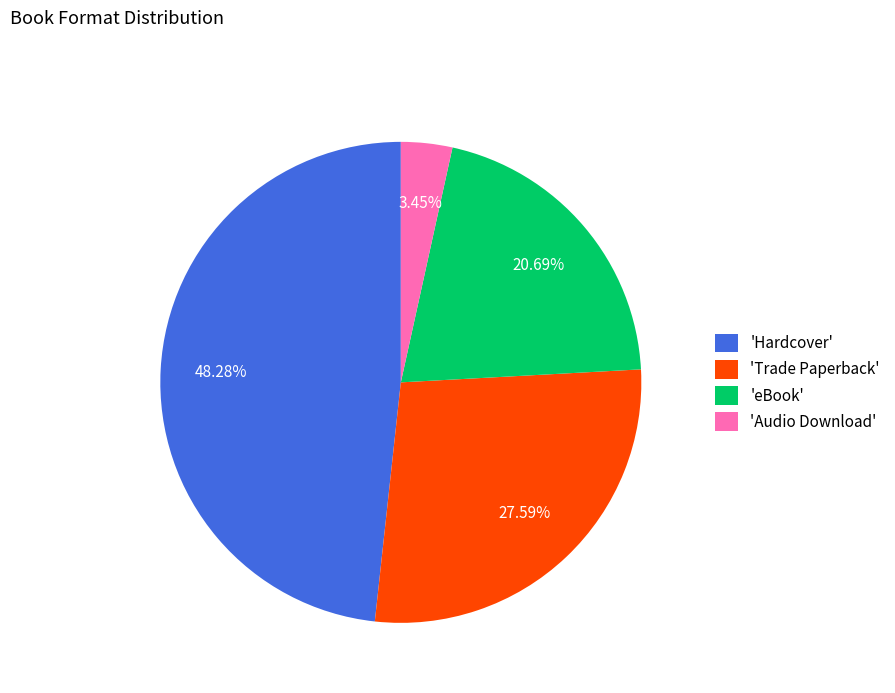

Which has a higher value, 'Hardcover' or 'Trade Paperback'?

'Hardcover'